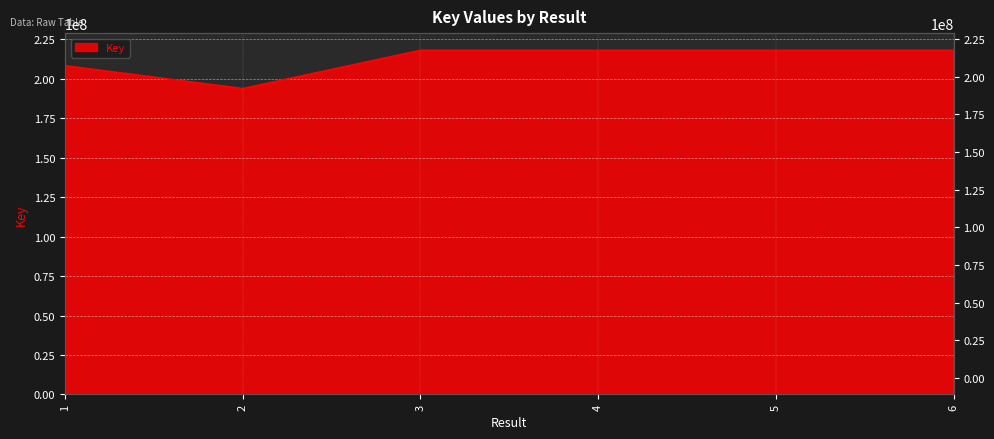

List the labels in order of value, smallest first.

2, 1, 3, 6, 4, 5